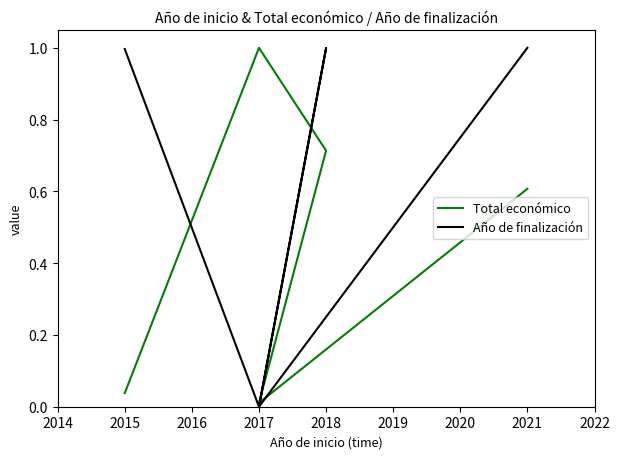

The value of Total económico at 2015 is 0.0. True or false?

False